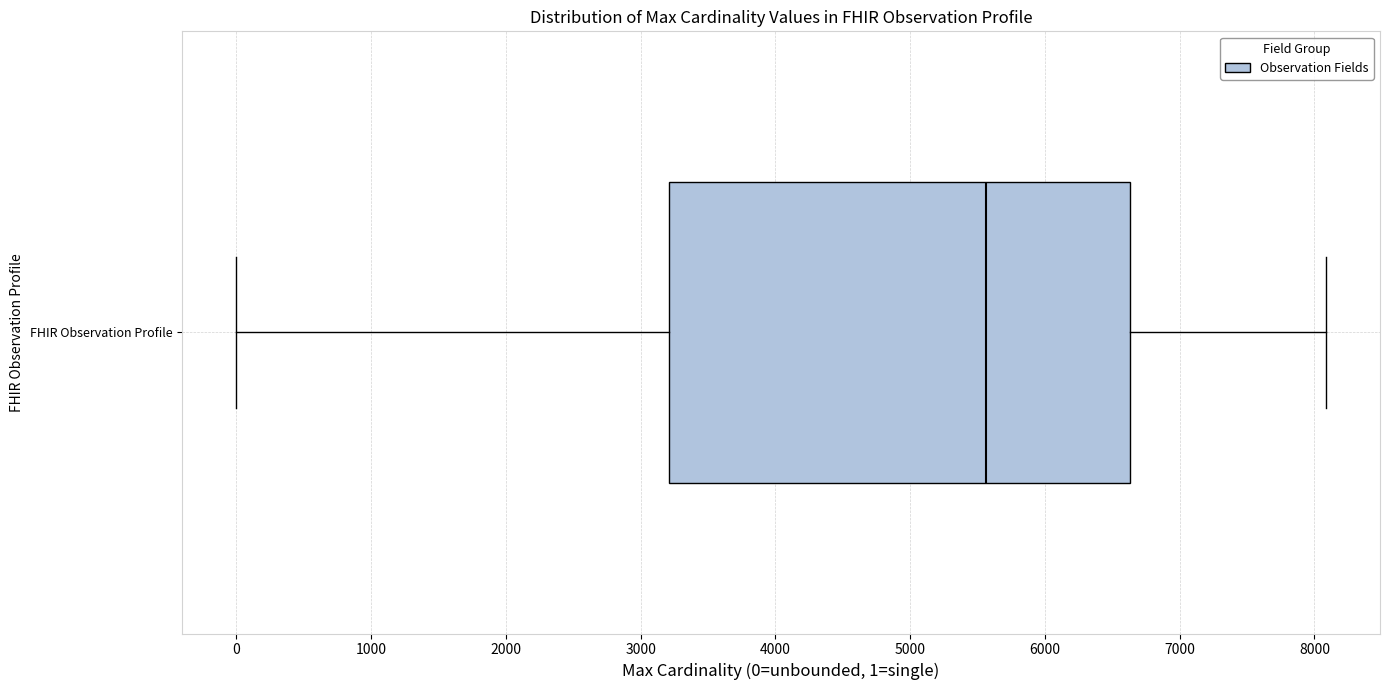

Transcribe this box plot: give where the median line is, the range the box spans, and where the two whiskers end, as read against the x-axis. The values are not printed on the chart, so give them approximately, as read against the axis.

median 5600, box 3200 to 6600, whiskers 0 to 8100